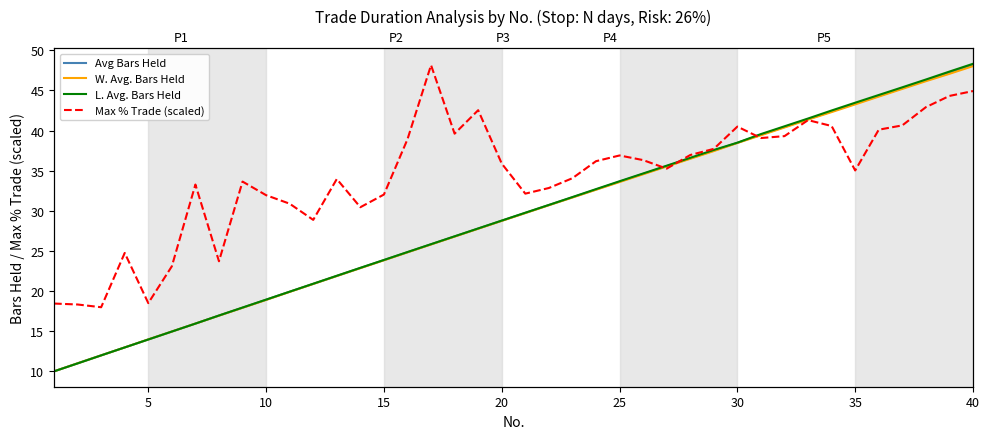

How many data points in Avg Bars Held are less than 29?

20